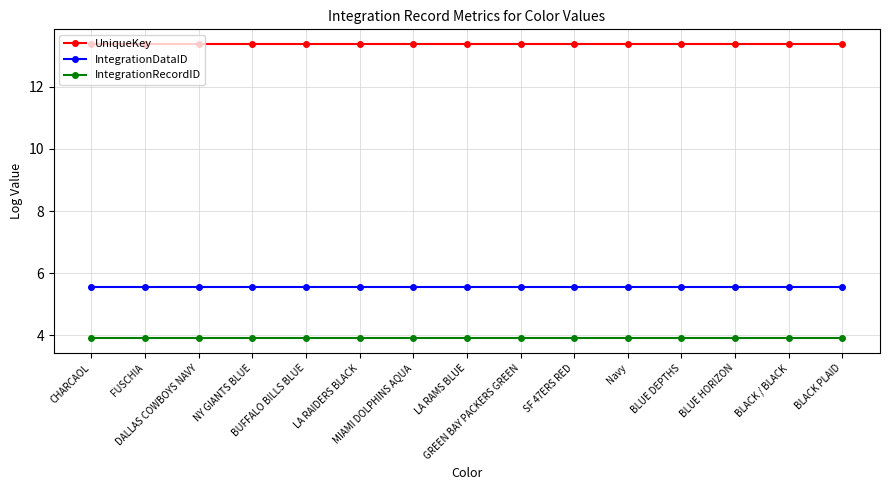

At how many categories does at least one series exceed 7?

15